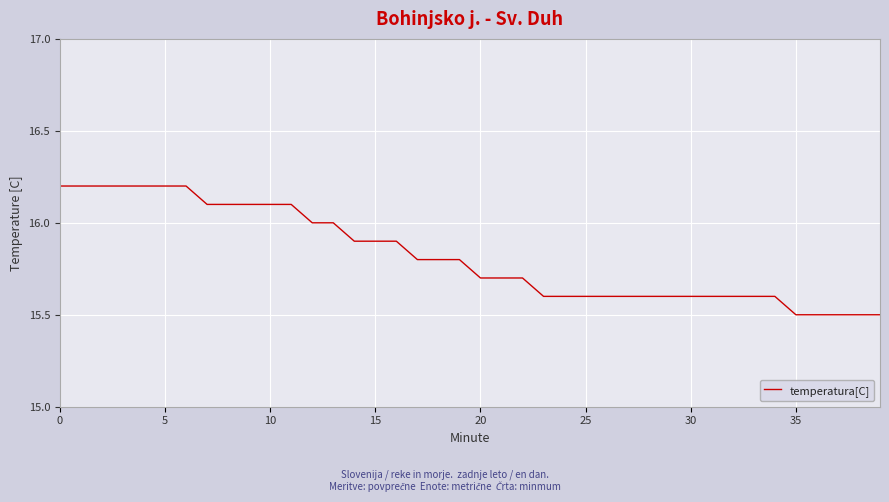

What is the greatest value displayed?

16.2